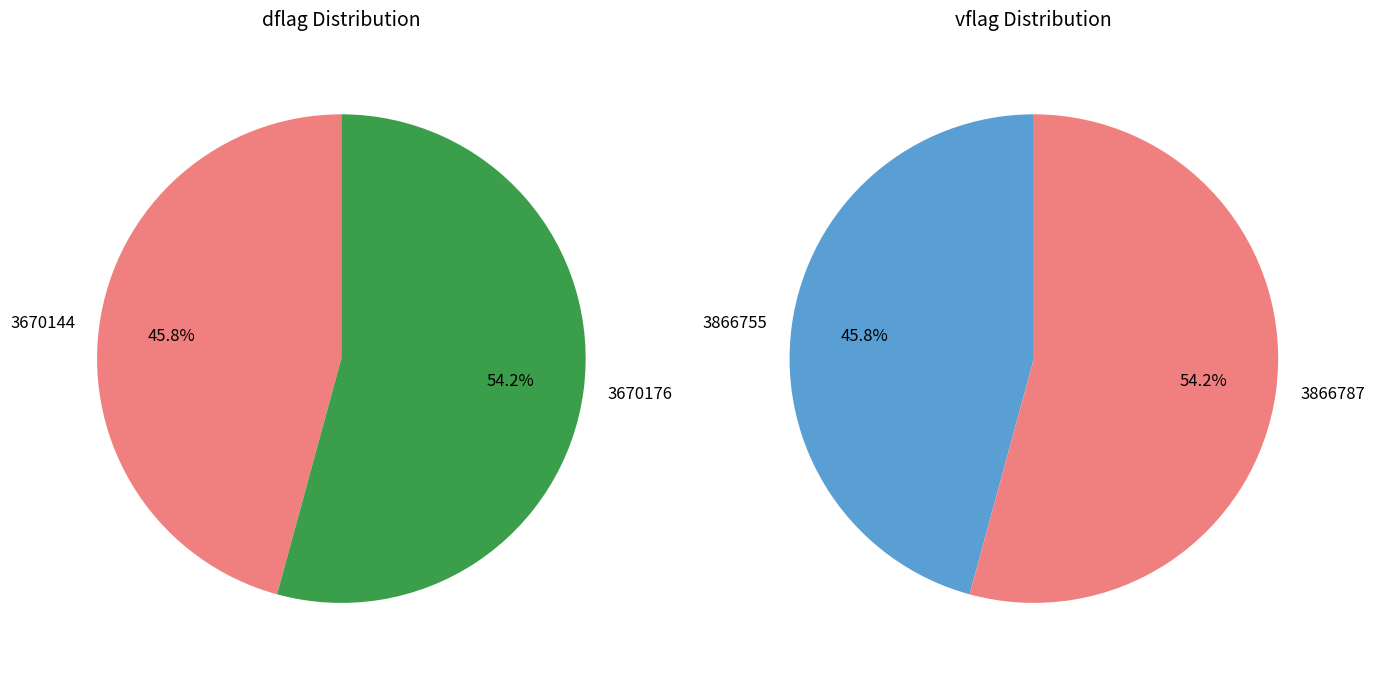

To the nearest percent, what is the average slice percentage?

50%